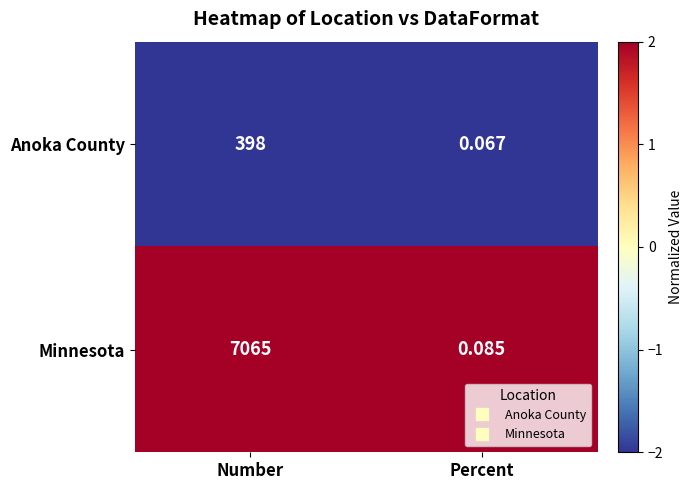

Where is Minnesota nearest to the value 3532?

Percent